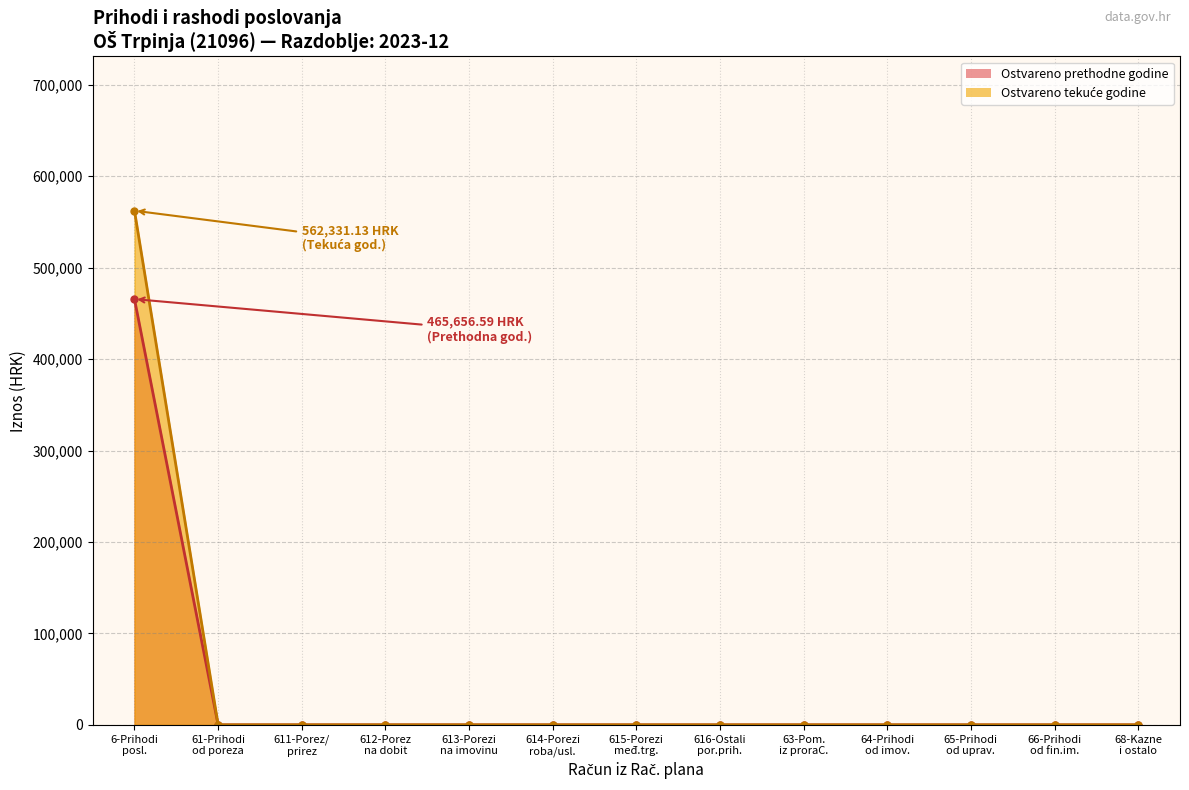

What is the maximum value for Ostvareno prethodne godine?

465656.6